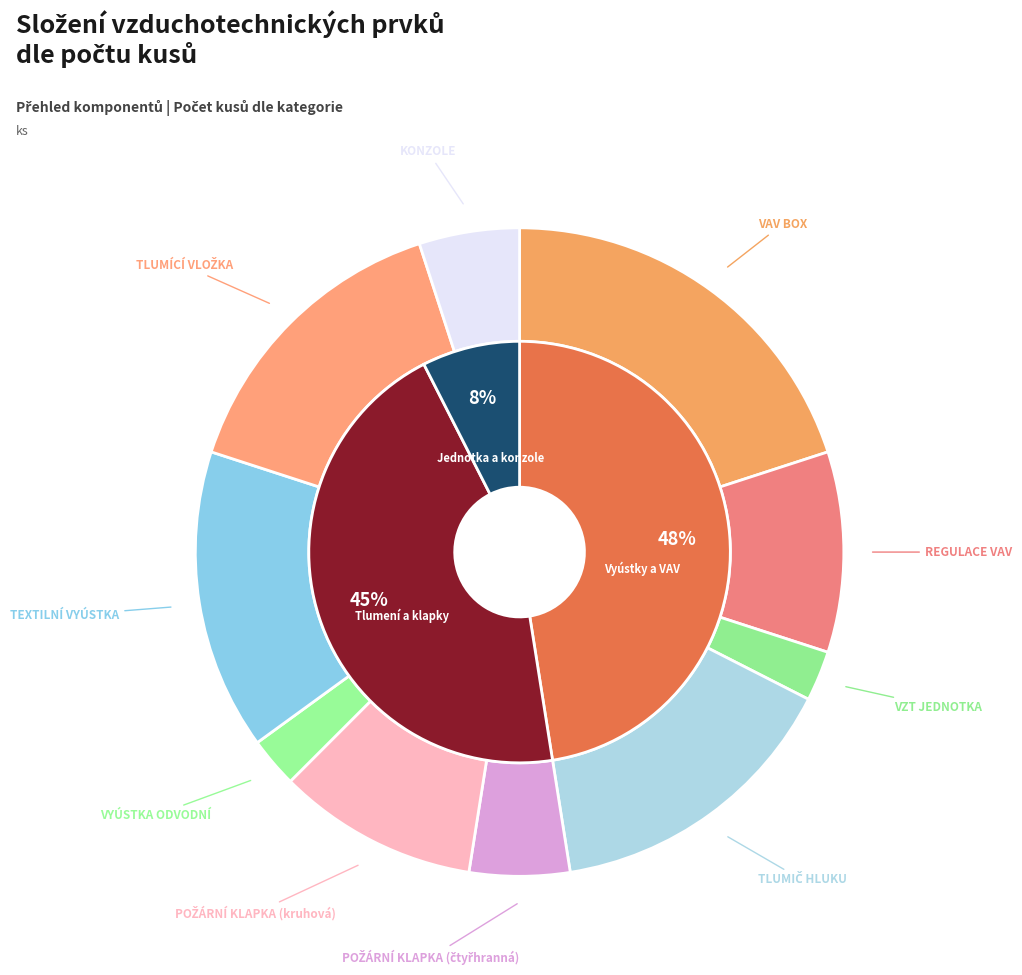

Does any single category account for the majority?

No